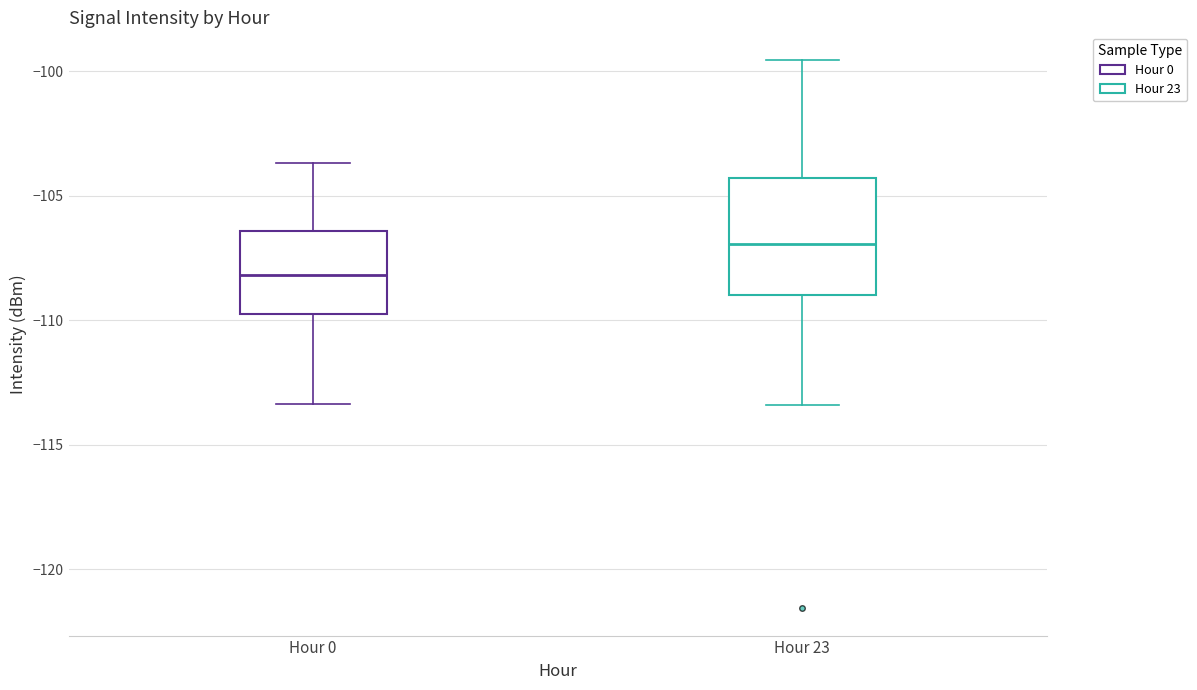

Which box is the tallest, from its lower edge to its upper edge?

Hour 23